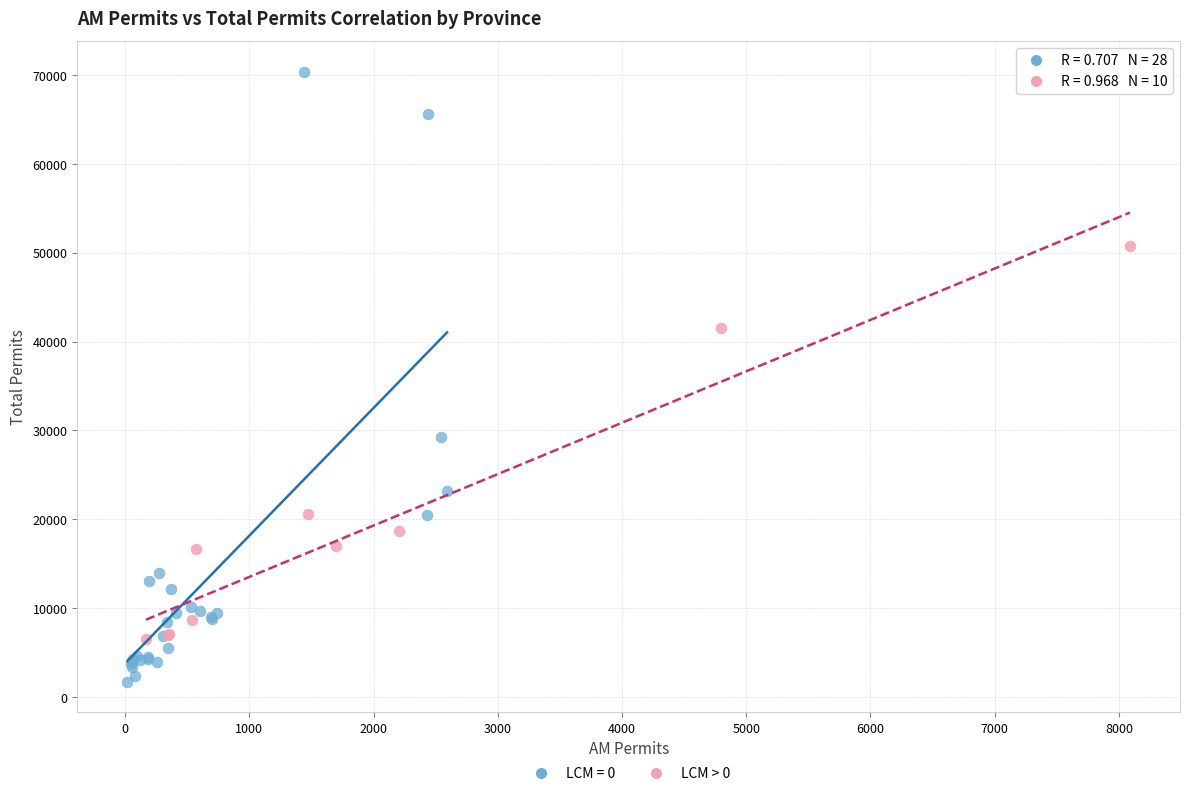

Which series contains the highest Y value?

LCM = 0